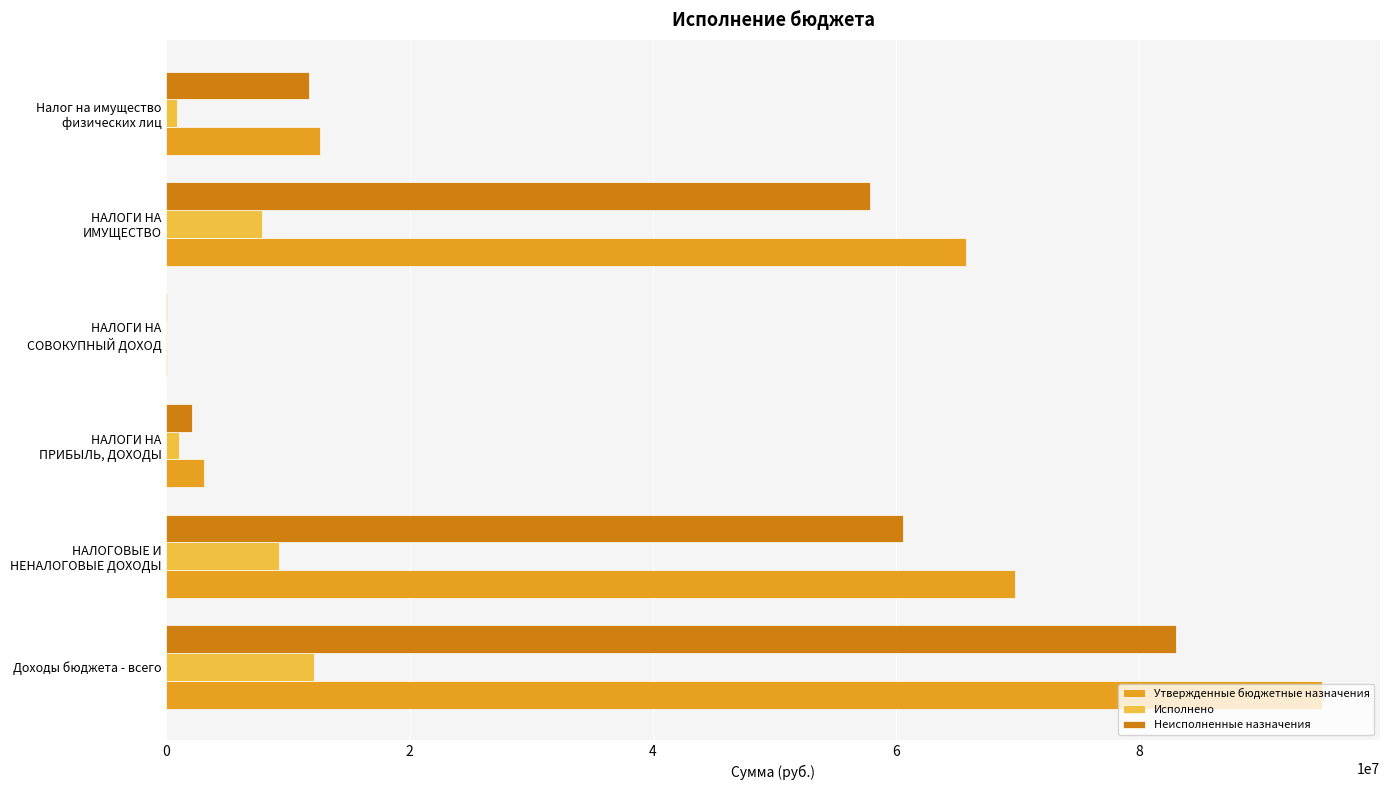

The Неисполненные назначения series shows 28637707.6 at Доходы бюджета - всего. True or false?

False